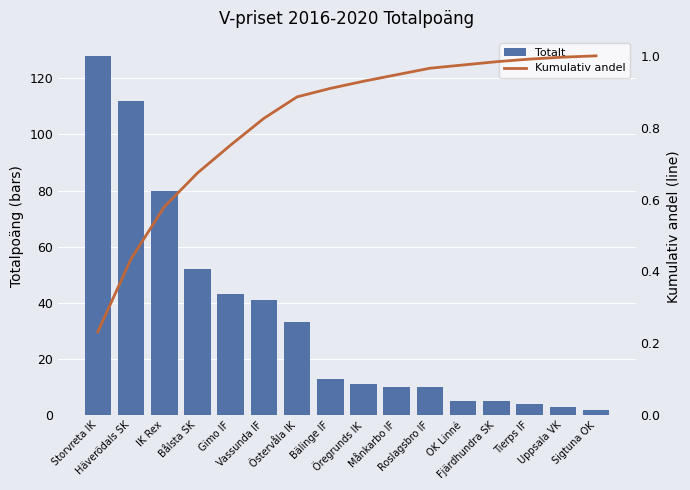

Read the Kumulativ andel value at Öregrunds IK.

0.9